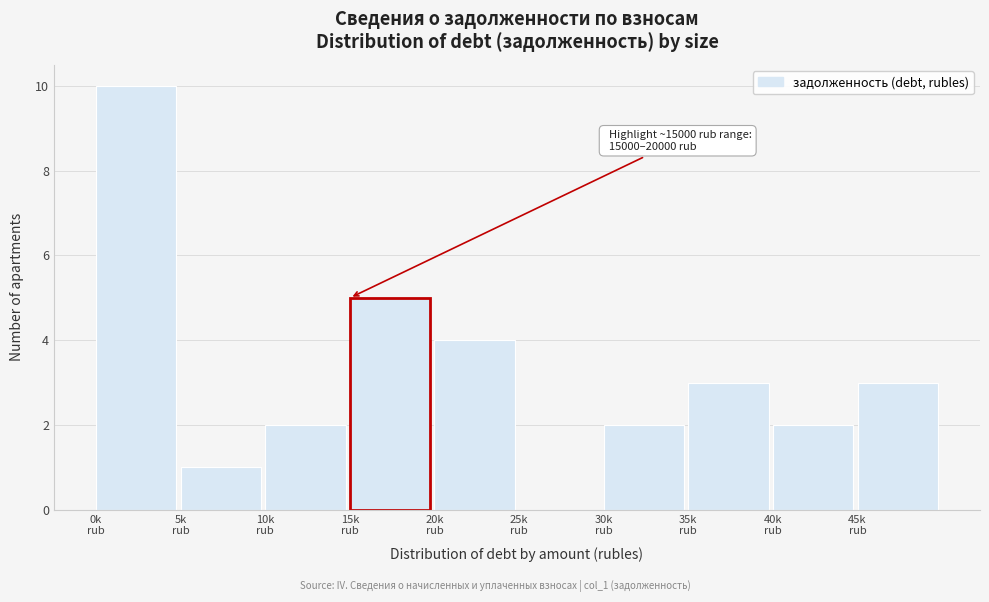

What is the maximum value shown in the chart?

10